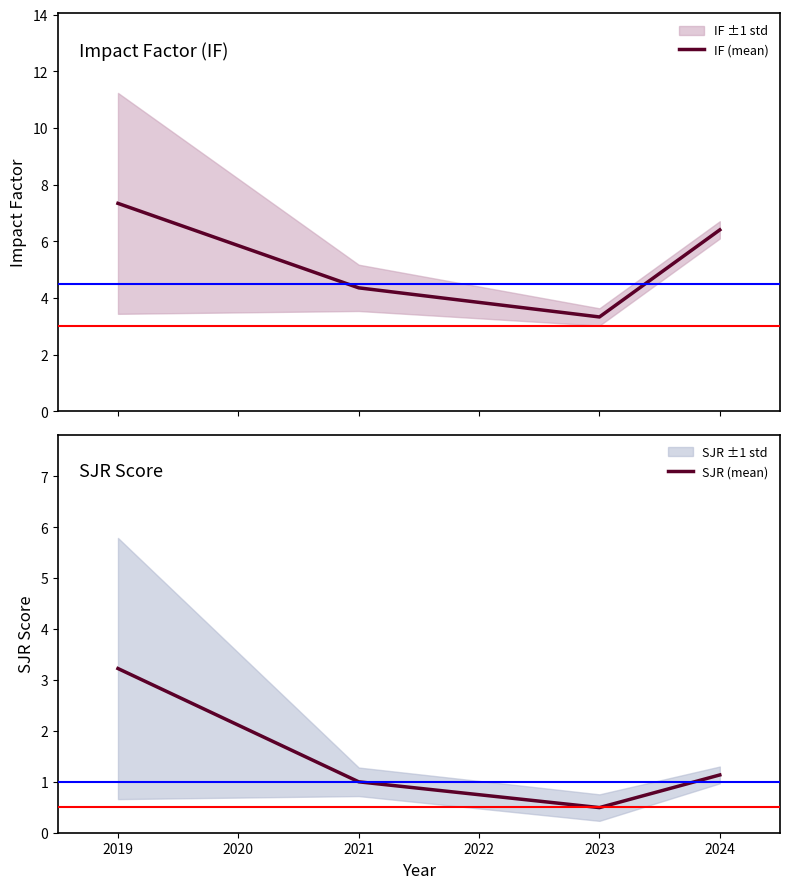

True or false: IF (mean) has more than 2 interior local peaks.

False